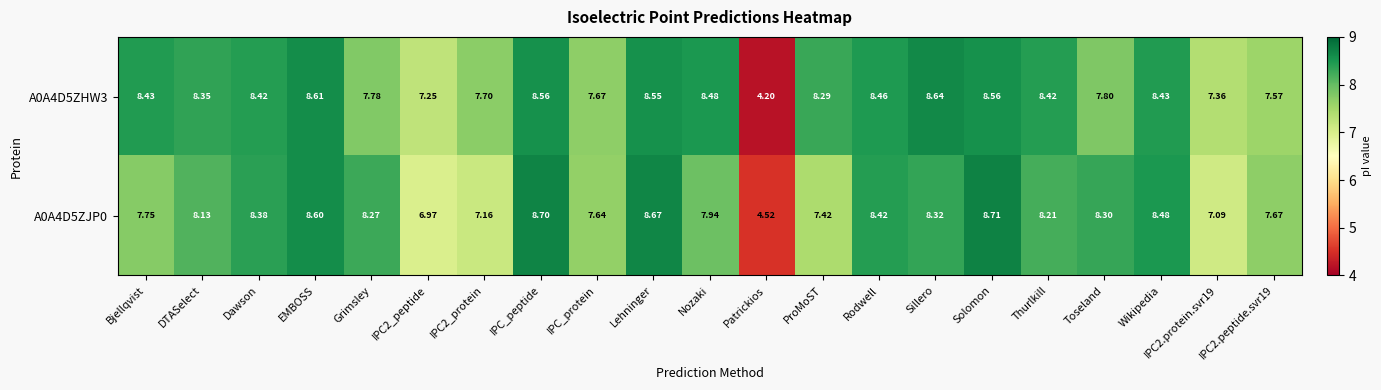

Which label corresponds to the smallest value in the chart?

Patrickios